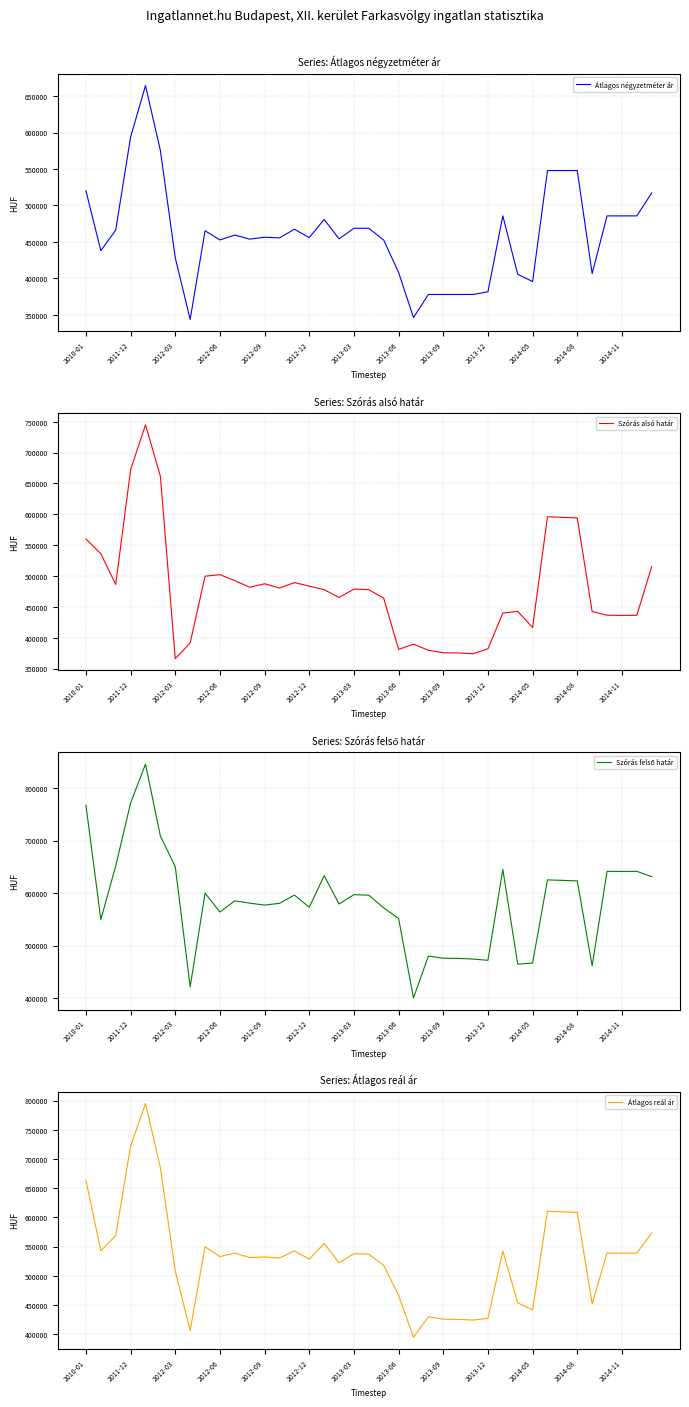

What position from the right is 2014-08?

6